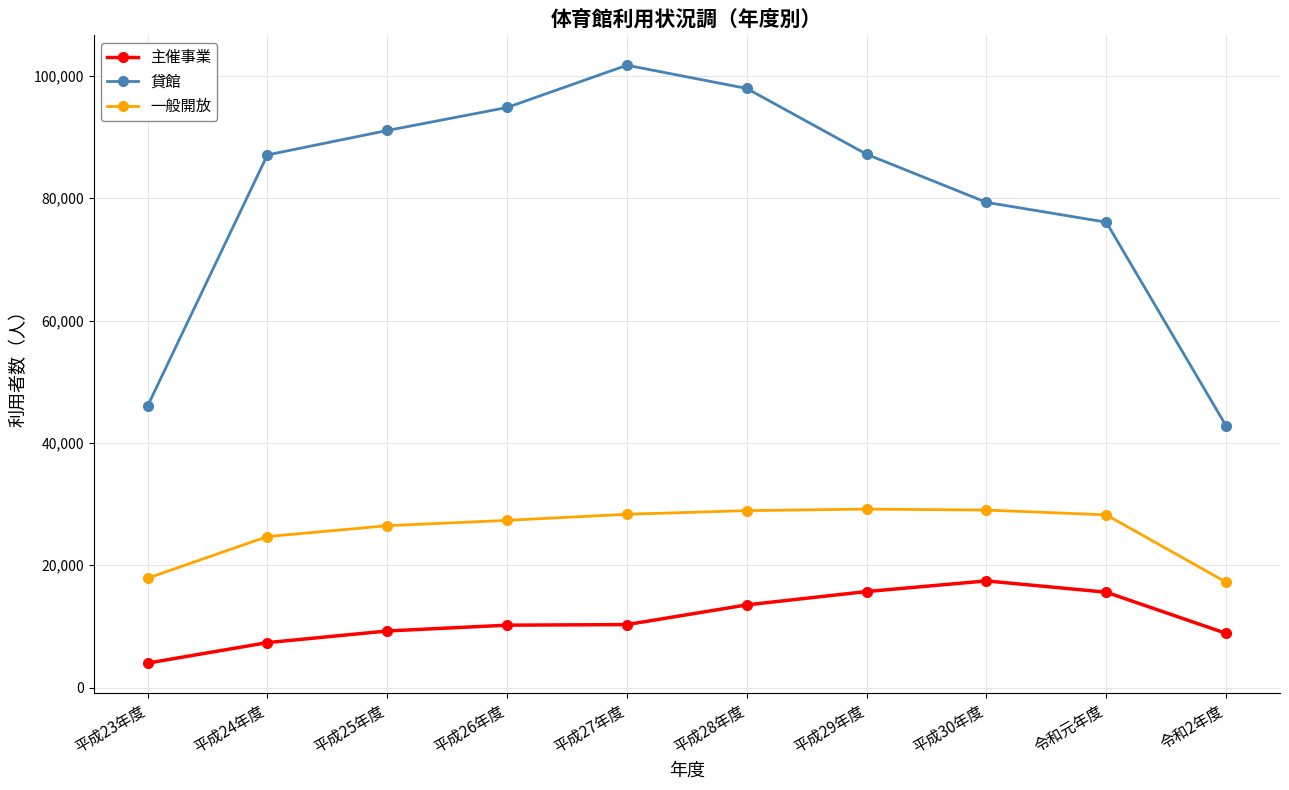

How many values in the 主催事業 series are below 10304?

5